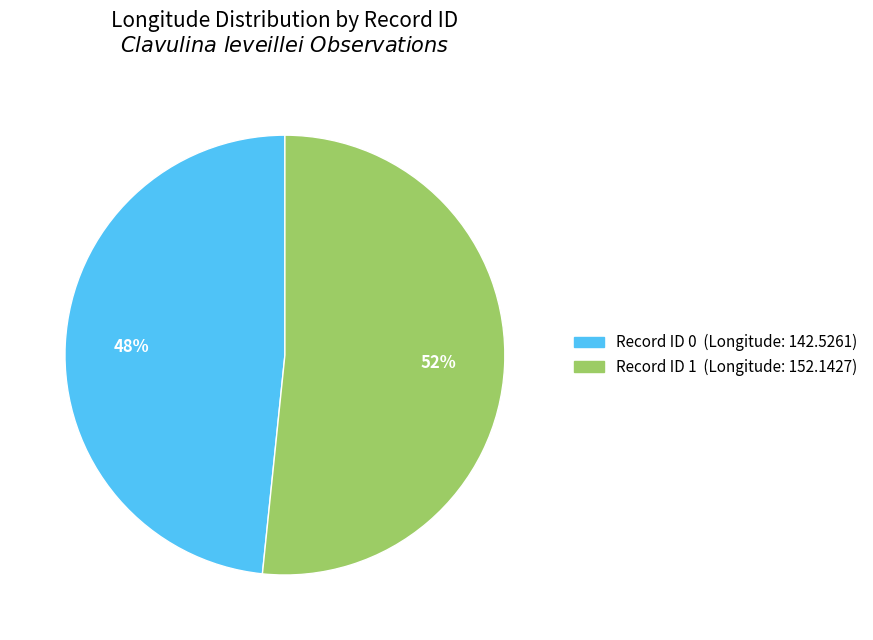

How many slices are in this pie chart?

2